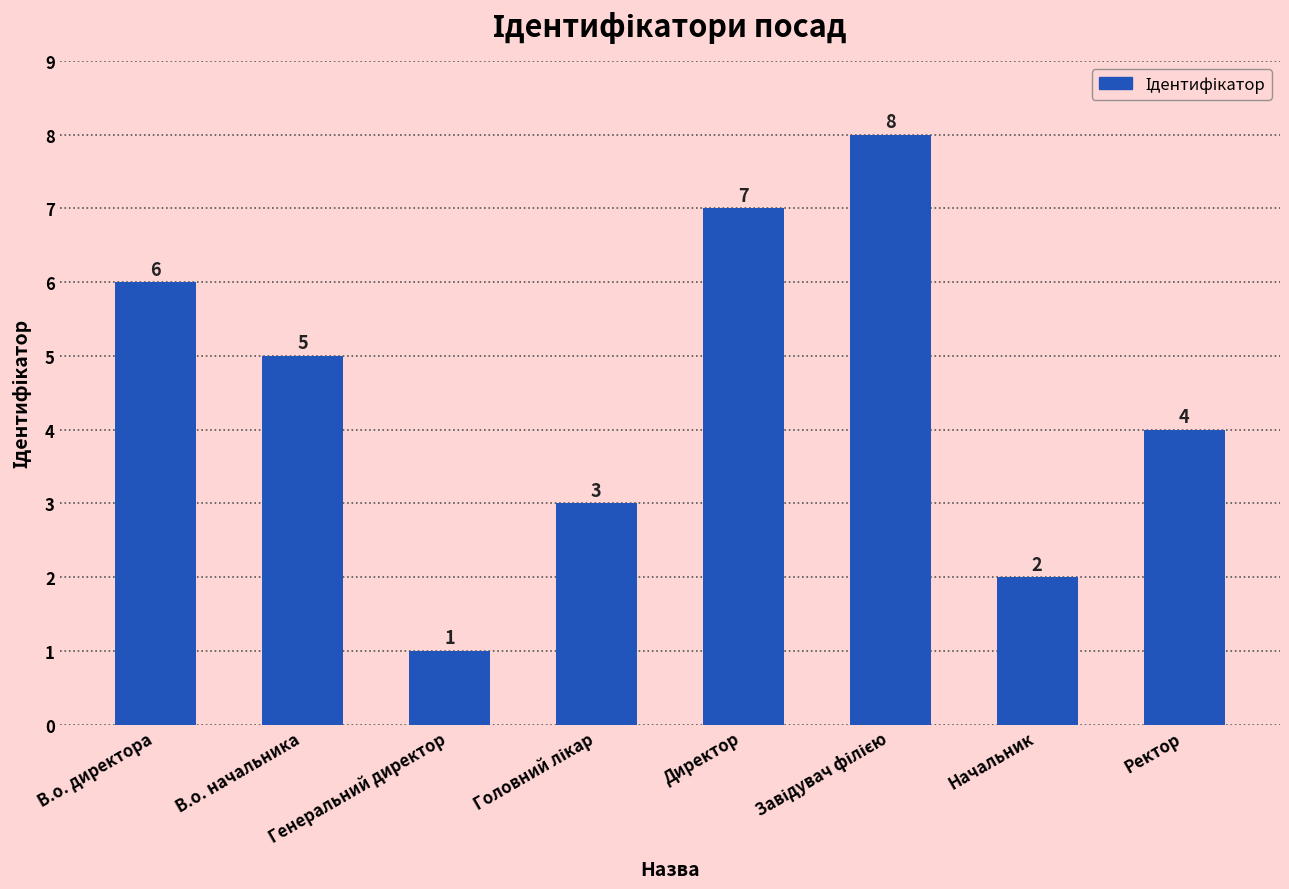

Where is the data nearest to the value 4?

Ректор